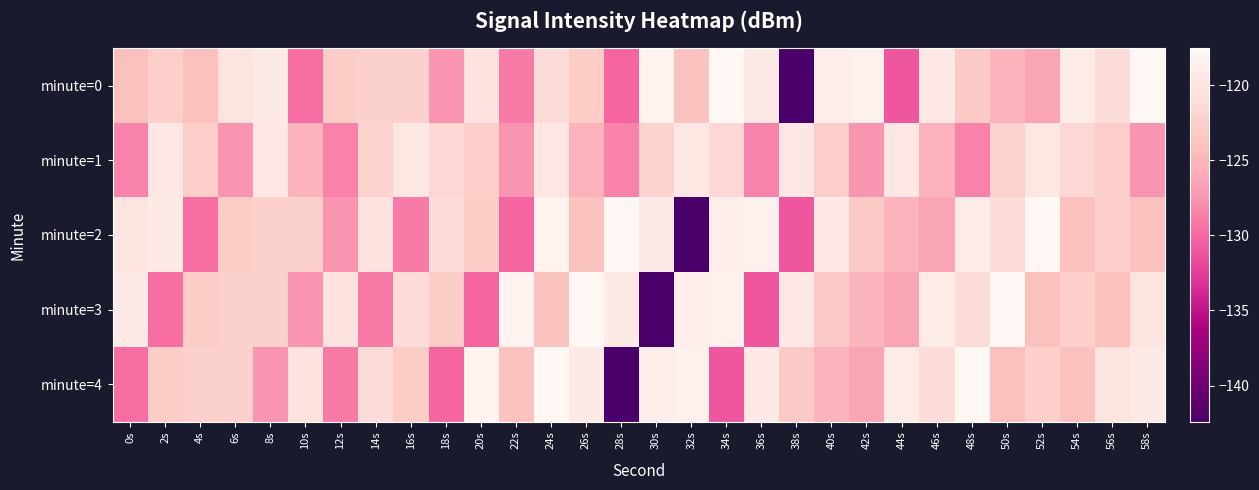

Rank the series by their maximum value, from lowest to highest.

minute=1, minute=0, minute=2, minute=3, minute=4